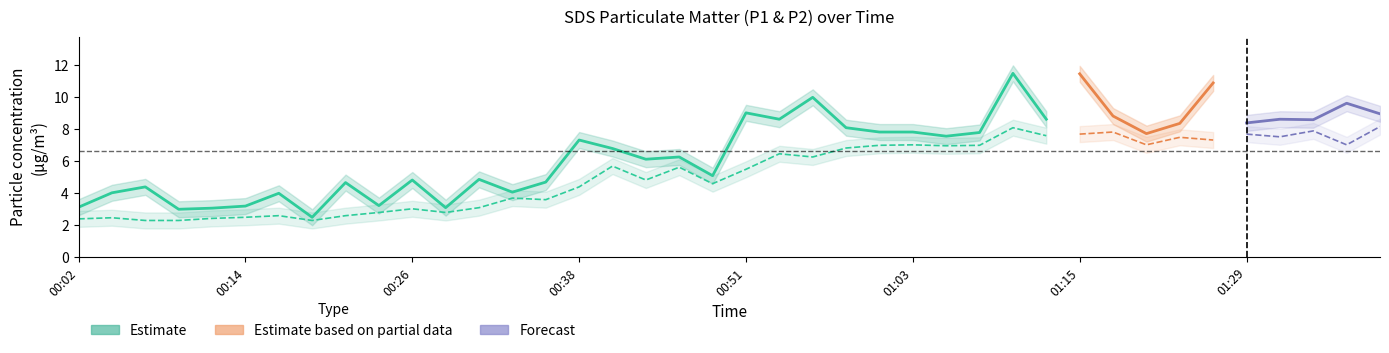

Which has a higher value, 01:05 or 00:26?

01:05